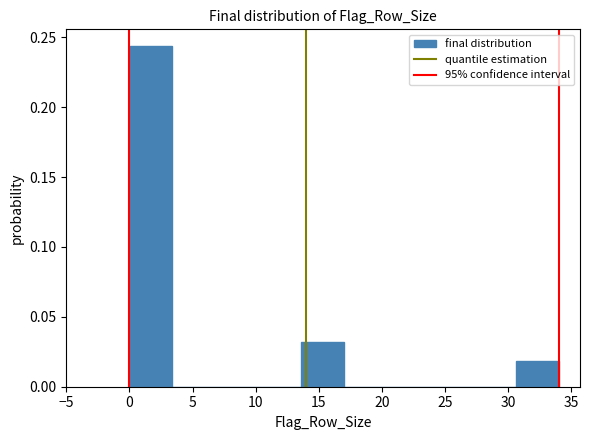

Reading left to right, list every bar in this chart as the range it spans on the x-axis followed by its height. Neither the bar edges nor the heights are printed on the chart, so give them approximately, as read against the axes.

0.0 to 3.4: 0.245
3.4 to 6.8: 0
6.8 to 10.2: 0
10.2 to 13.6: 0
13.6 to 17.0: 0.030
17.0 to 20.4: 0
20.4 to 23.8: 0
23.8 to 27.2: 0
27.2 to 30.6: 0
30.6 to 34.0: 0.020